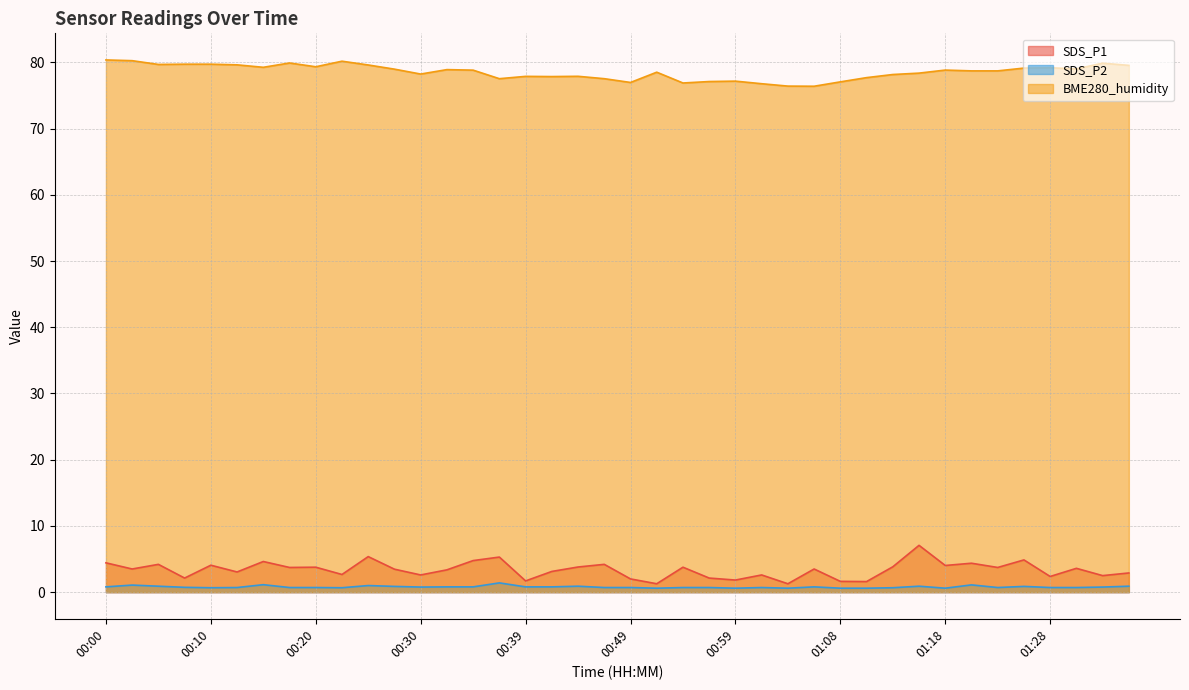

How many lines are shown in the chart?

3